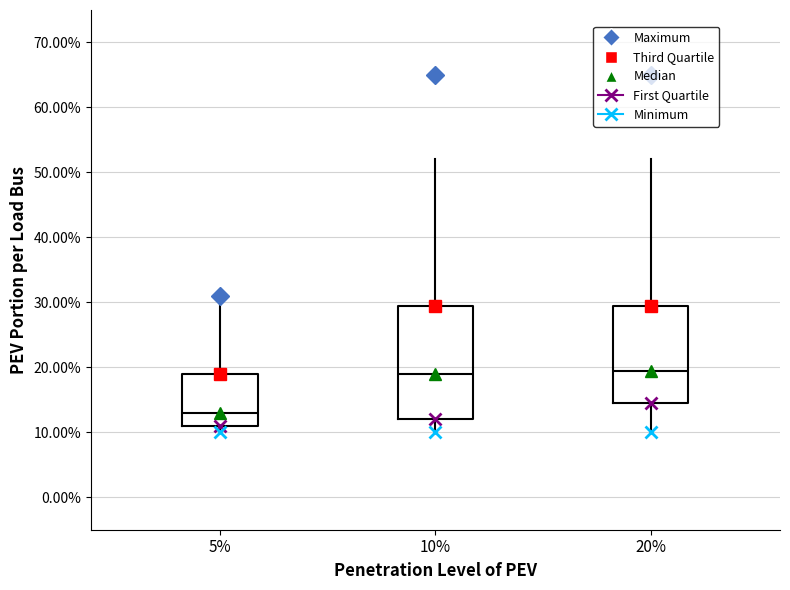

Which box's median line is the lowest?

5%